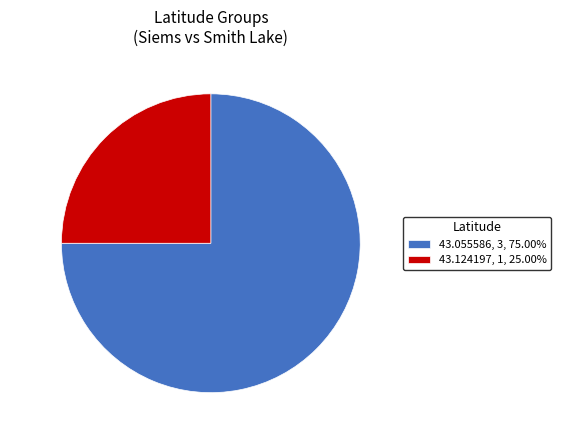

Count the number of slices in the pie.

2